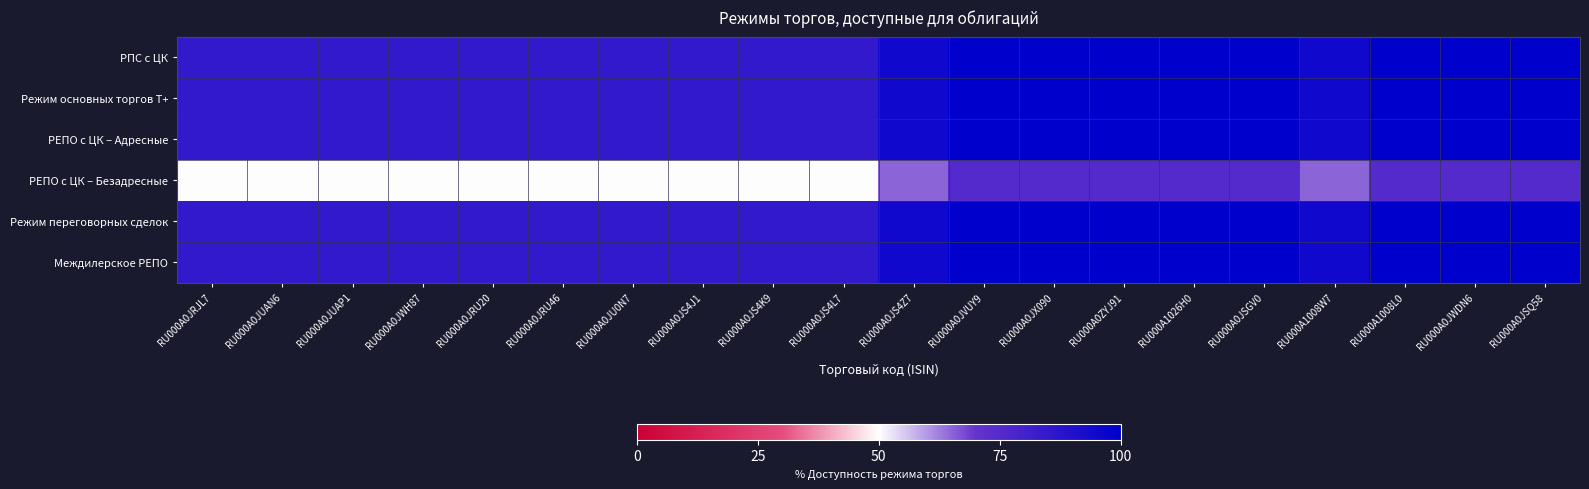

How many data points does each series have?

20